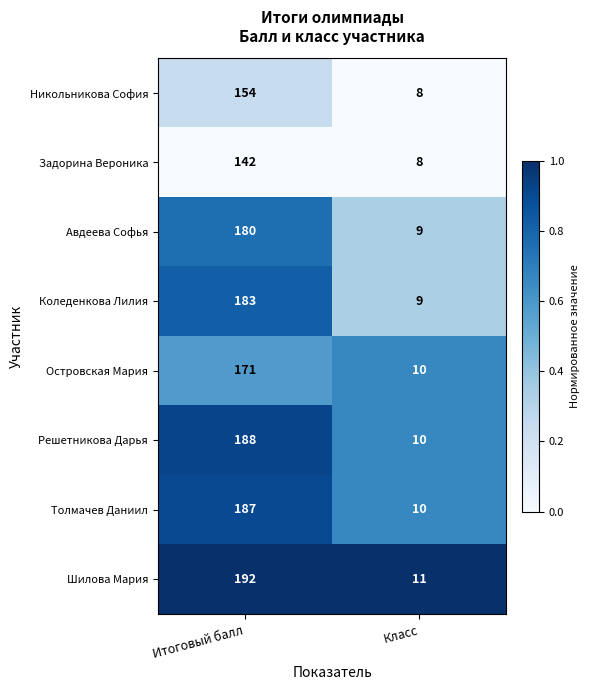

The Авдеева Софья series shows 3 at Класс. True or false?

False